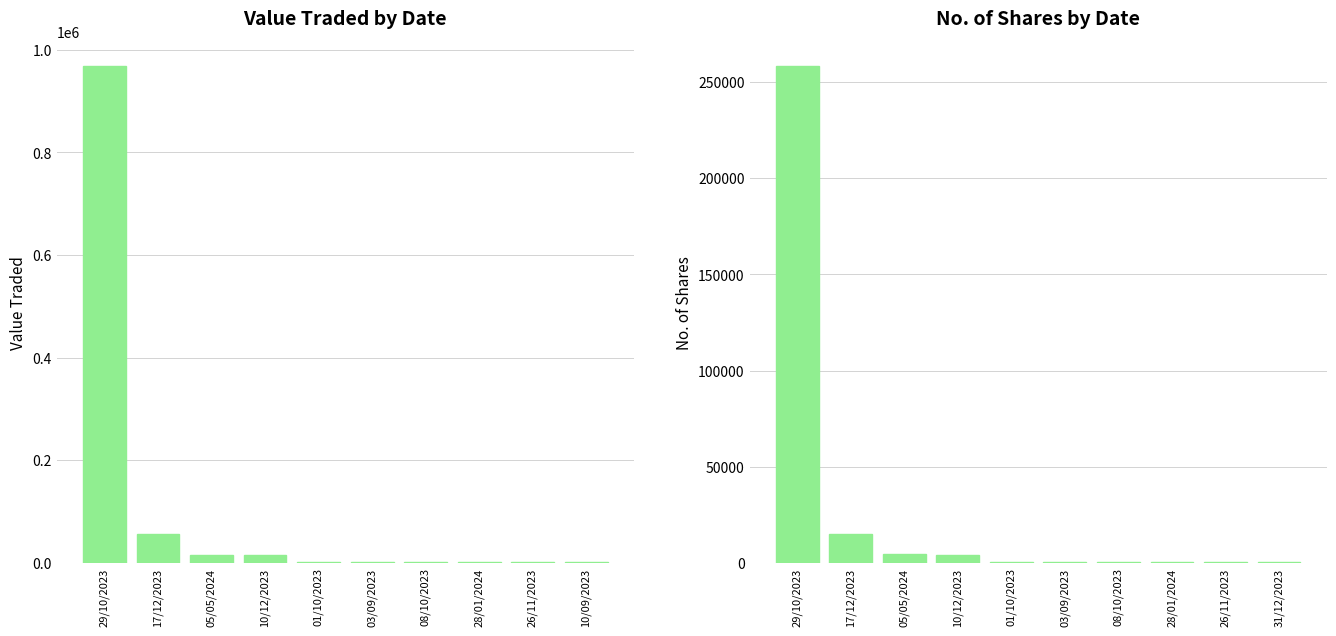

Rank the series at 29/10/2023 from lowest to highest value.

No. of Shares, Value Traded